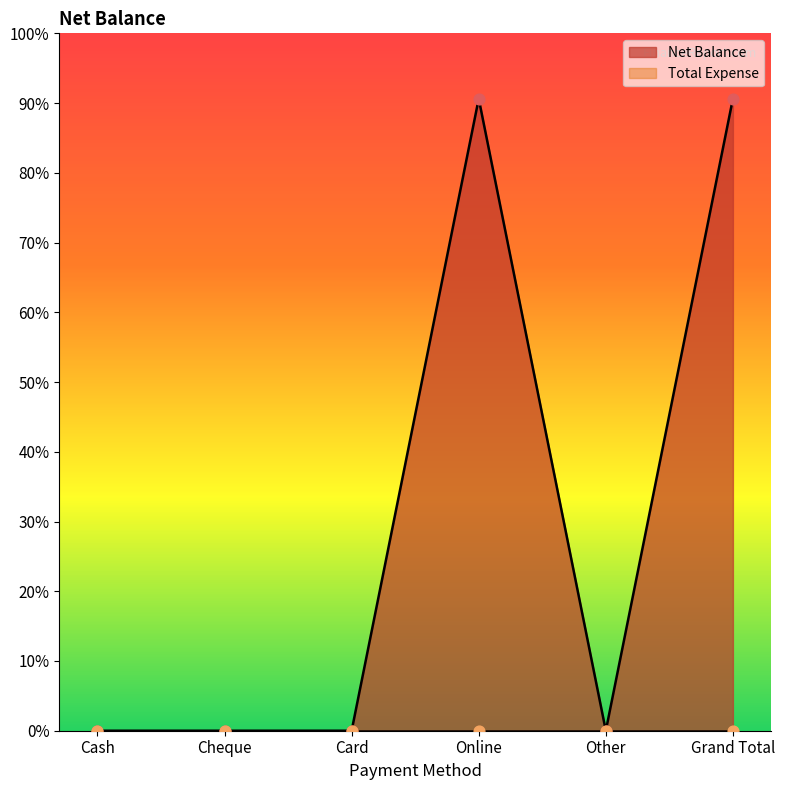

Which has a higher value, Cheque or Online?

Online